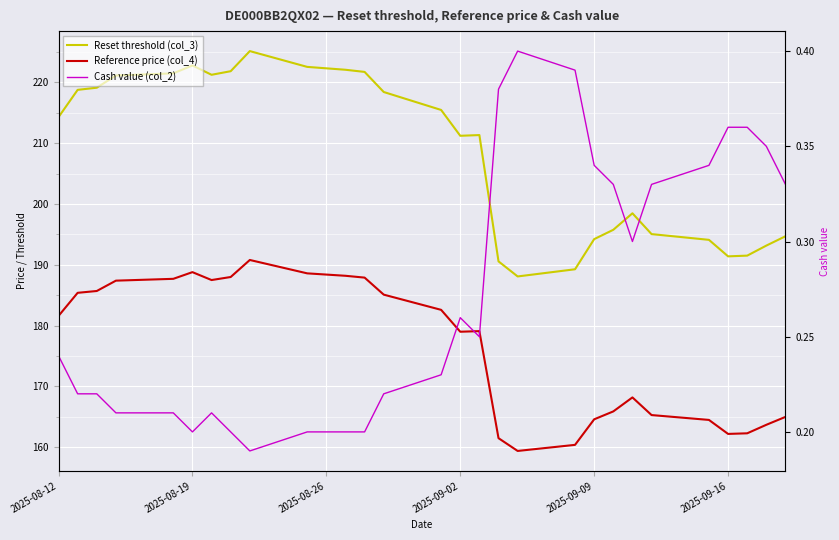

At 2025-09-02, list the series in order from largest to smallest.

Reset threshold (col_3), Reference price (col_4), Cash value (col_2)